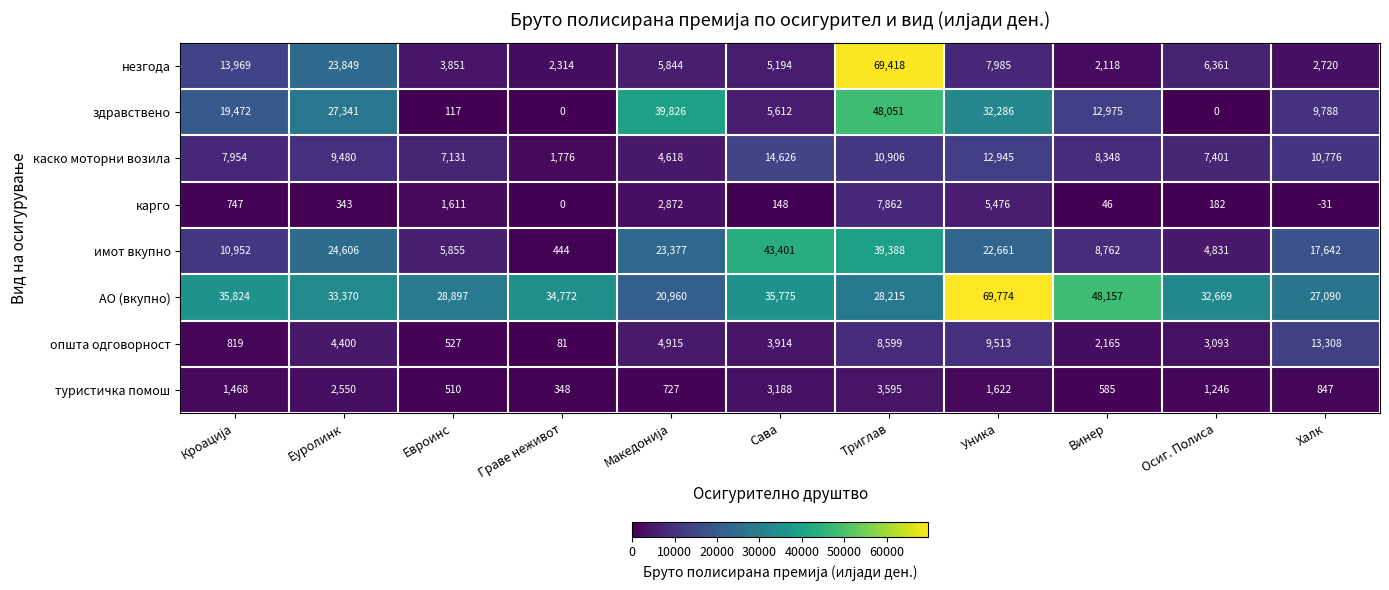

What is the difference between the highest and lowest values at Триглав?

65823